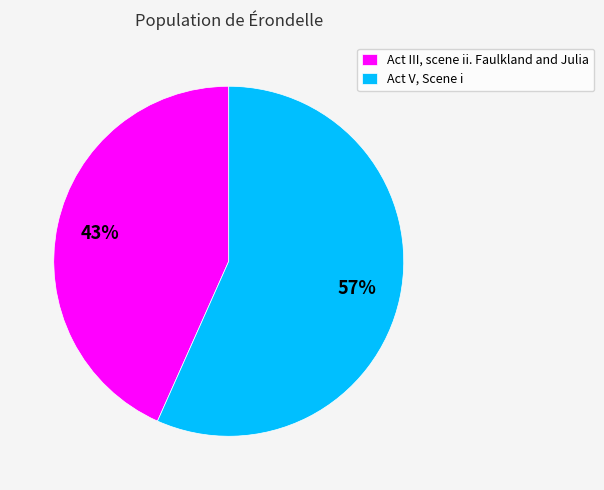

Which slice is the largest?

Act V, Scene i